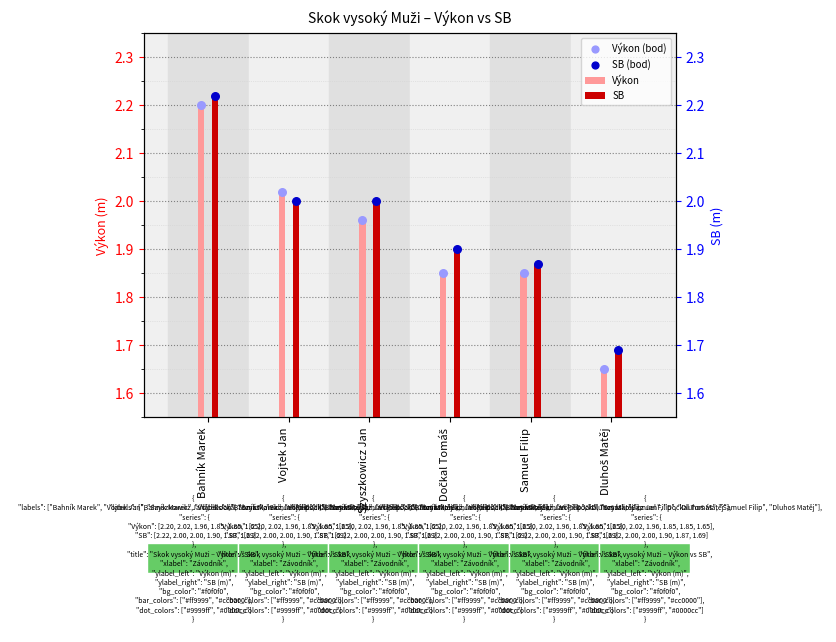

What are all the series names shown in the legend?

Výkon, SB, Výkon (bod), SB (bod)